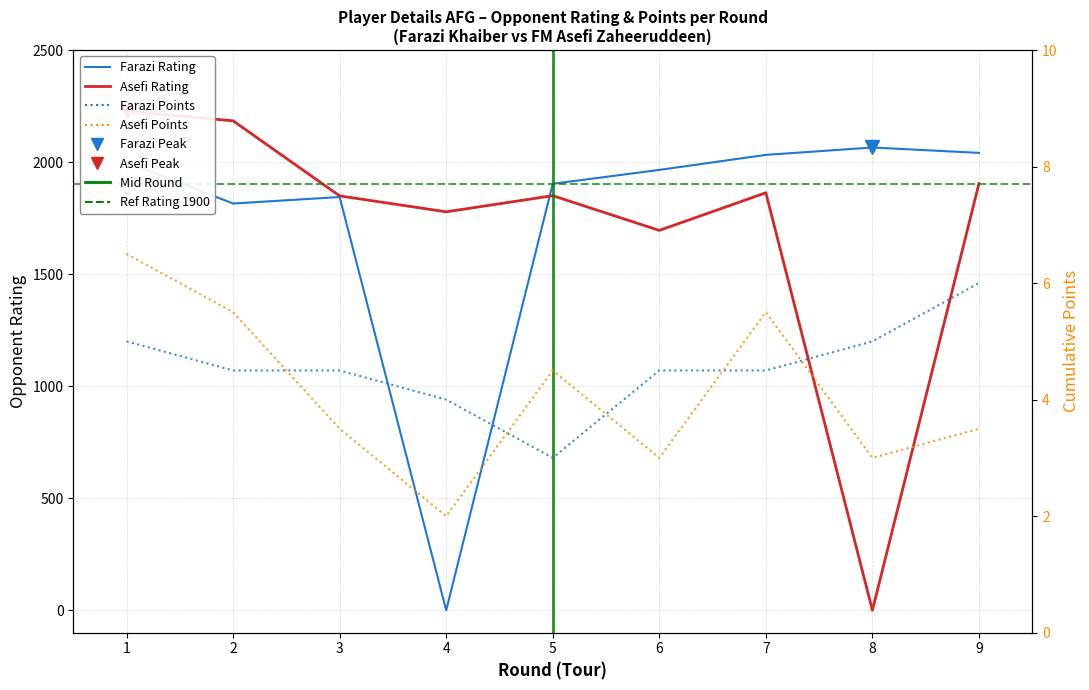

Between which two adjacent categories do Asefi_Rating and Farazi_Rating first intersect?

4 and 5